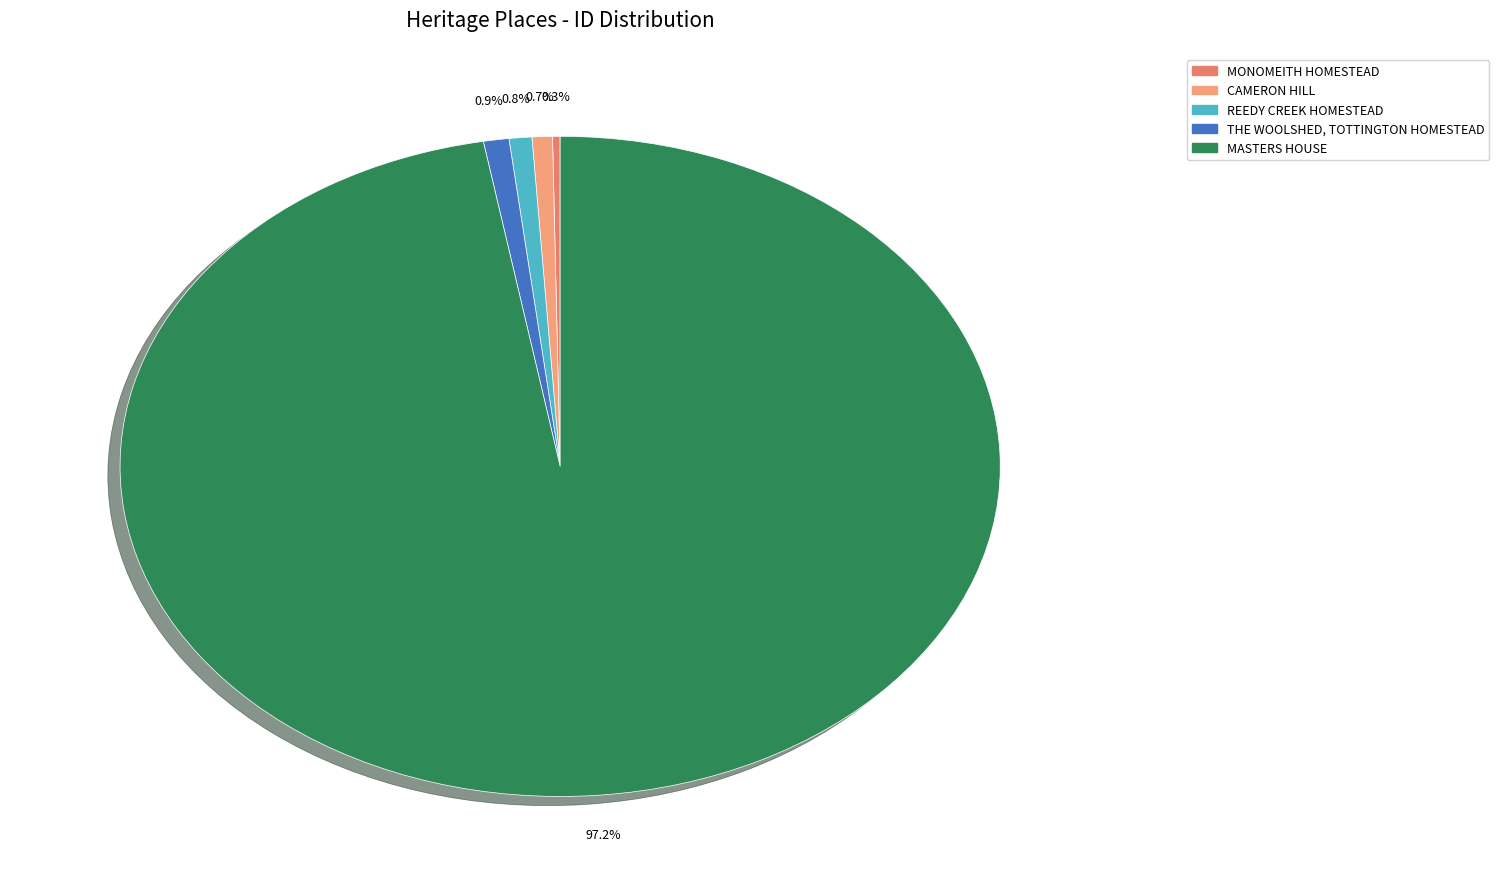

What is the smallest slice in the pie chart?

MONOMEITH HOMESTEAD